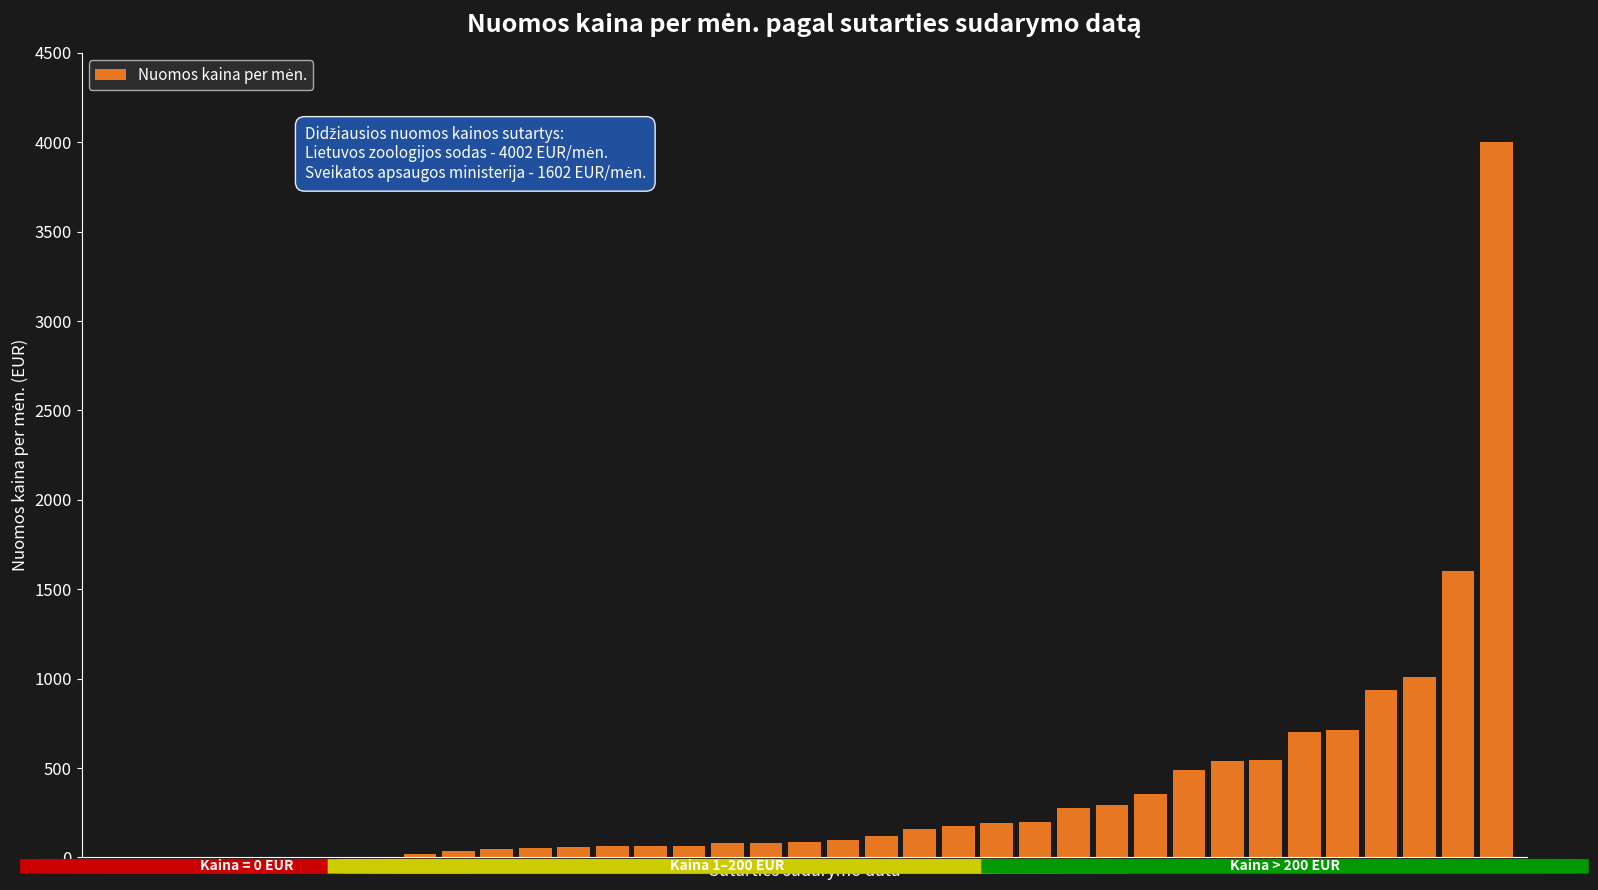

What is the sum of all values?

13067.5